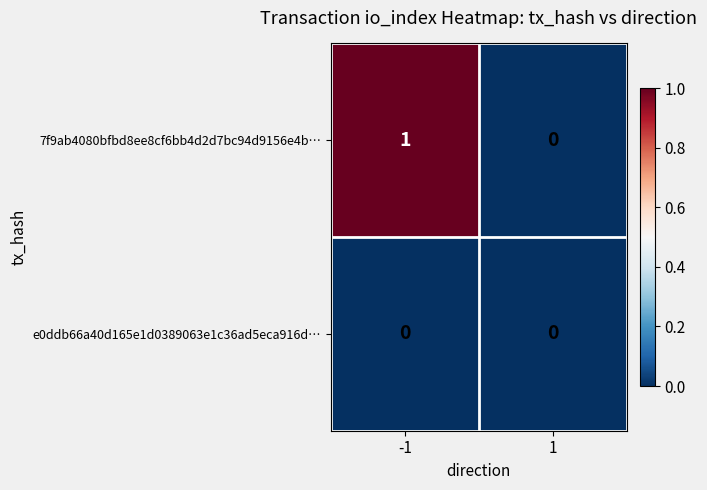

Which label corresponds to the largest value in the chart?

-1